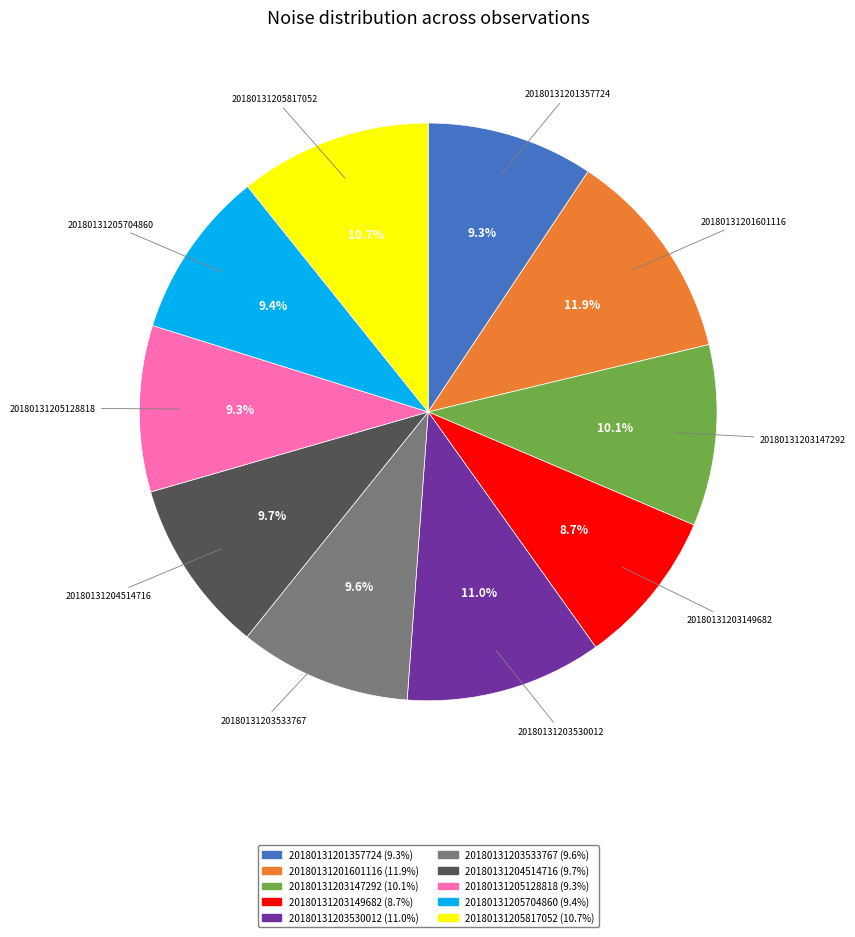

To the nearest percent, what portion does 20180131203530012 represent?

11%